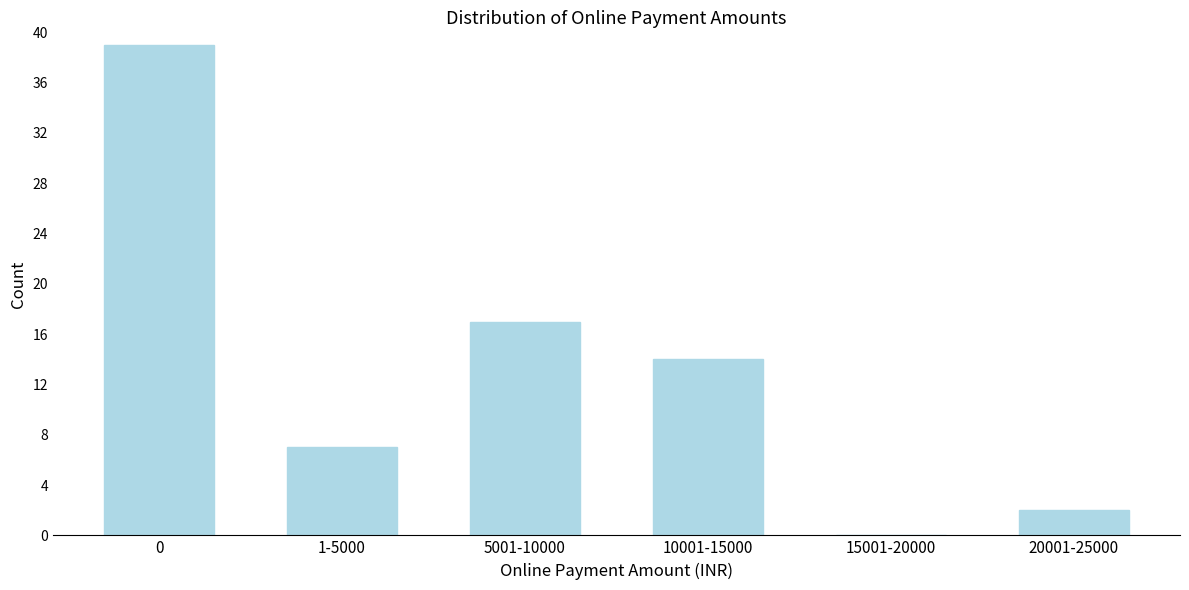

Reading left to right, list all the values displayed in this chart.

0=39	1-5000=7	5001-10000=17	10001-15000=14	15001-20000=0	20001-25000=2